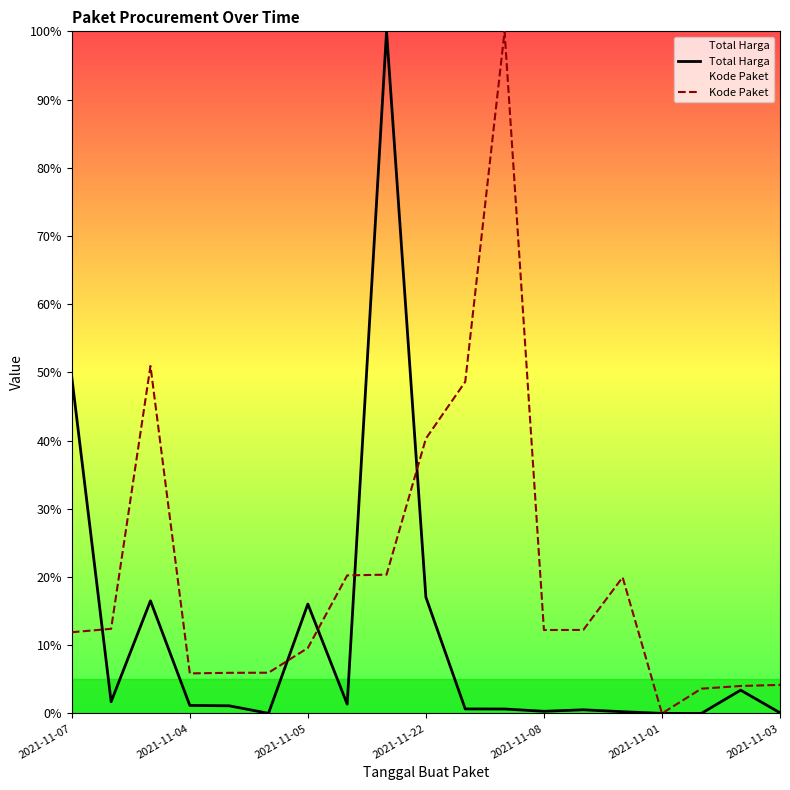

Which series has the largest total across all categories?

Kode Paket